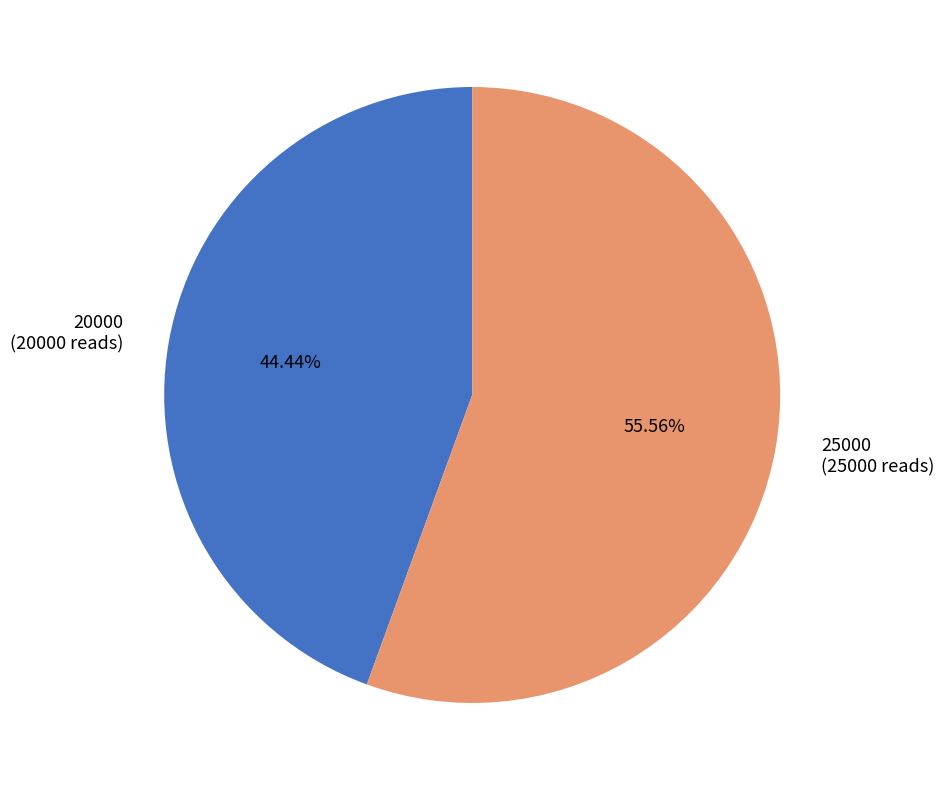

True or false: 20000 accounts for 30% of the total.

False